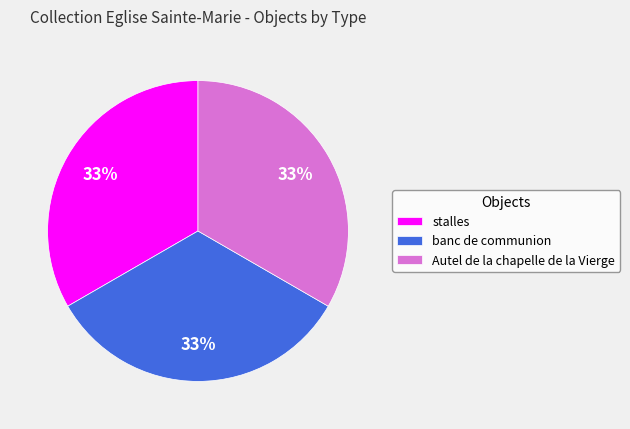

The banc de communion slice represents 33% of the pie. True or false?

True